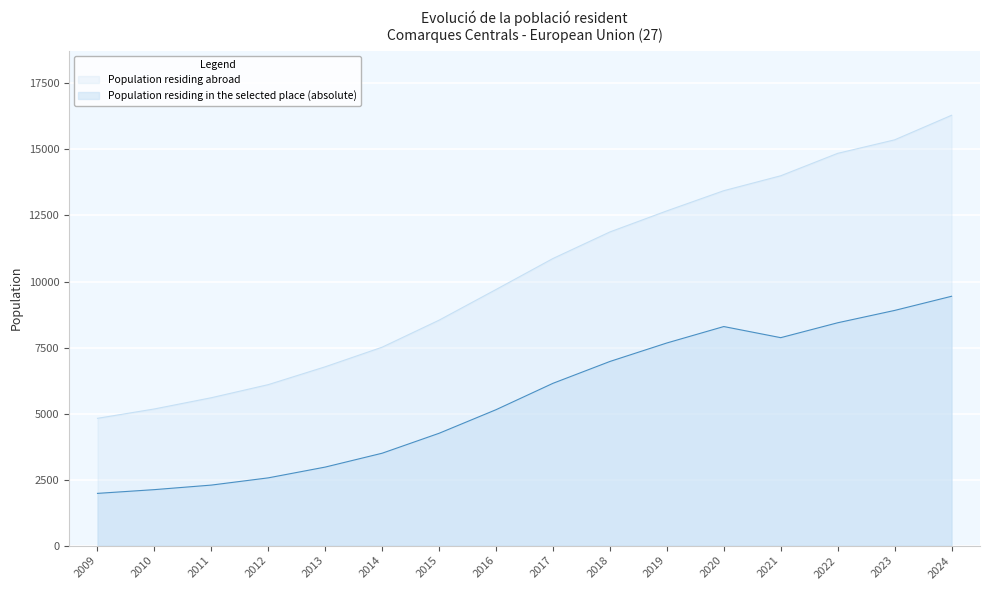

How many distinct data groups are displayed?

2